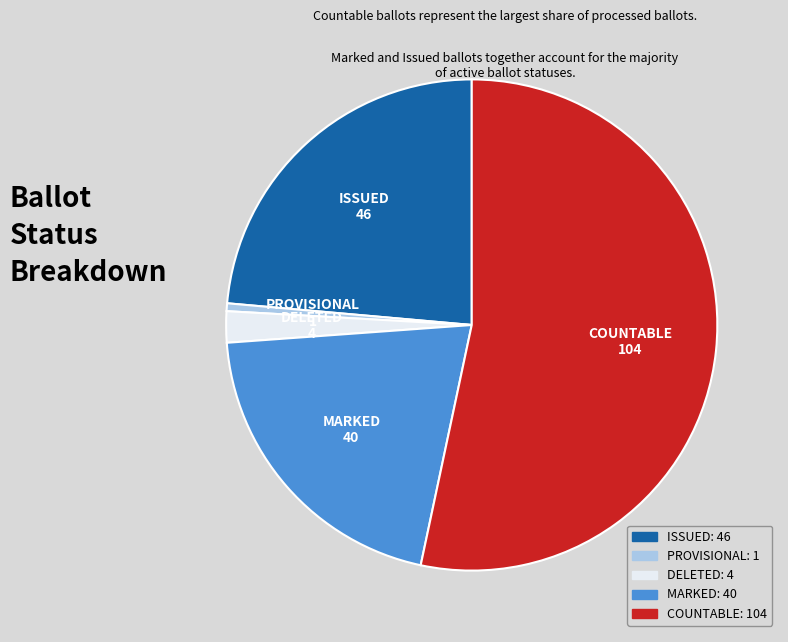

Is there a majority slice in this chart?

Yes